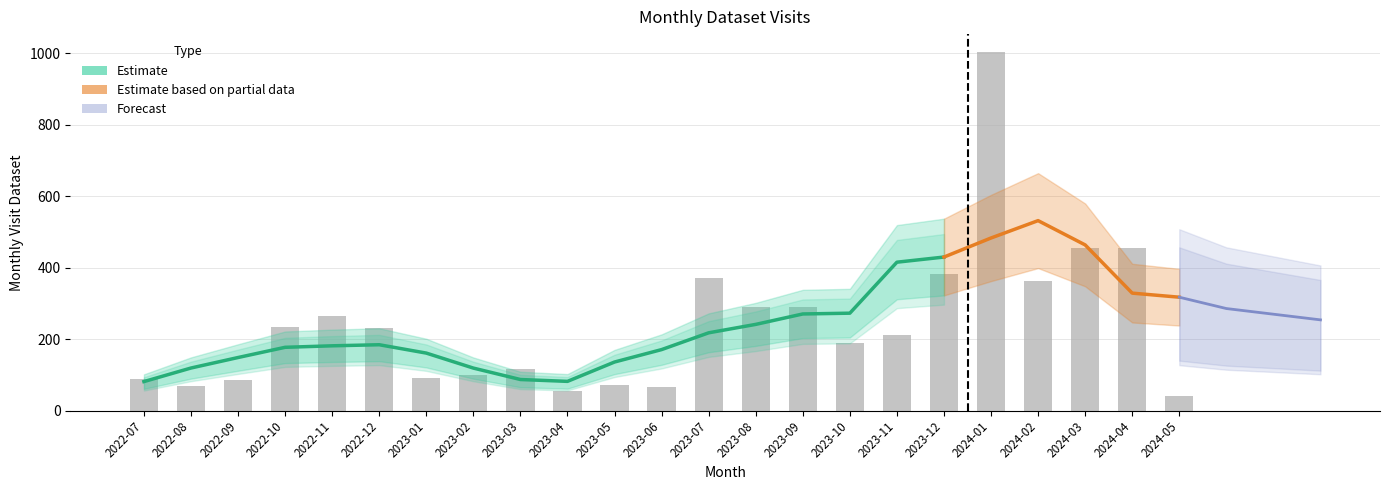

List the labels in order of value, largest first.

2024-01, 2024-03, 2024-04, 2023-12, 2023-07, 2024-02, 2023-09, 2023-08, 2022-11, 2022-10, 2022-12, 2023-11, 2023-10, 2023-03, 2023-02, 2023-01, 2022-07, 2022-09, 2023-05, 2022-08, 2023-06, 2023-04, 2024-05